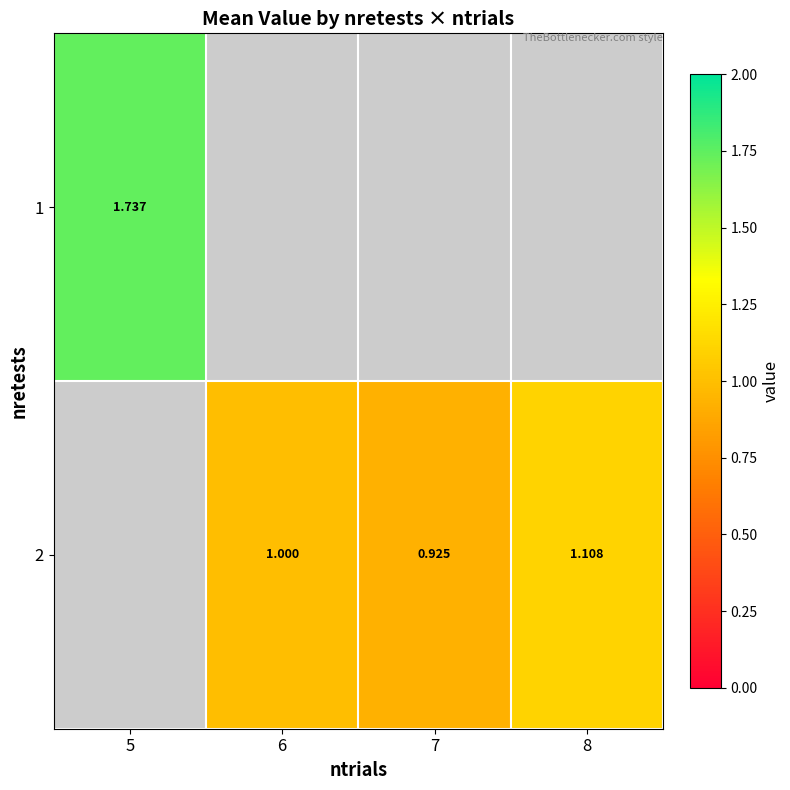

How many positive values does the 1 series have?

1